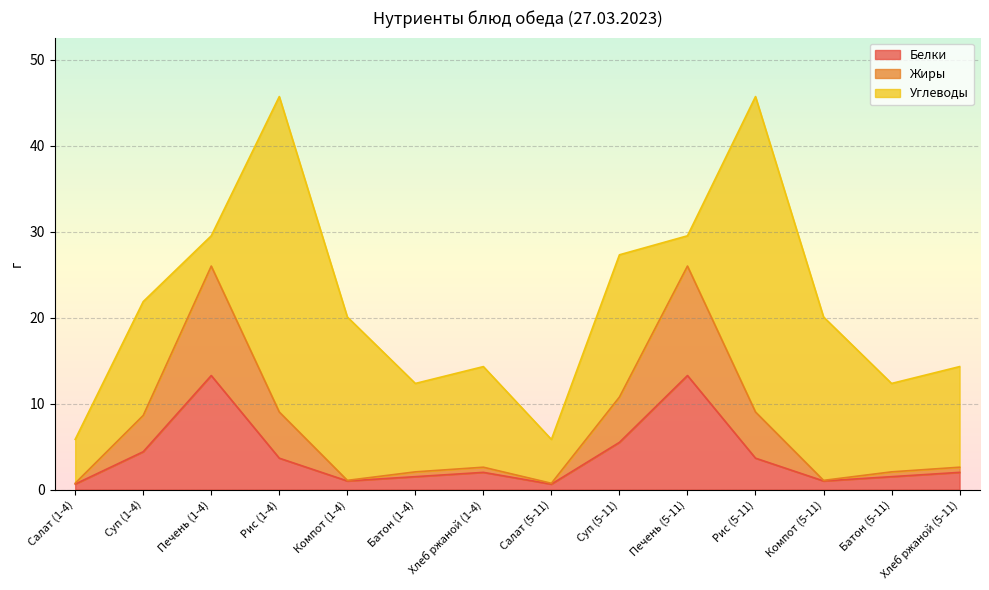

True or false: Белки has a value of 2.0 at Хлеб ржаной (1-4).

True